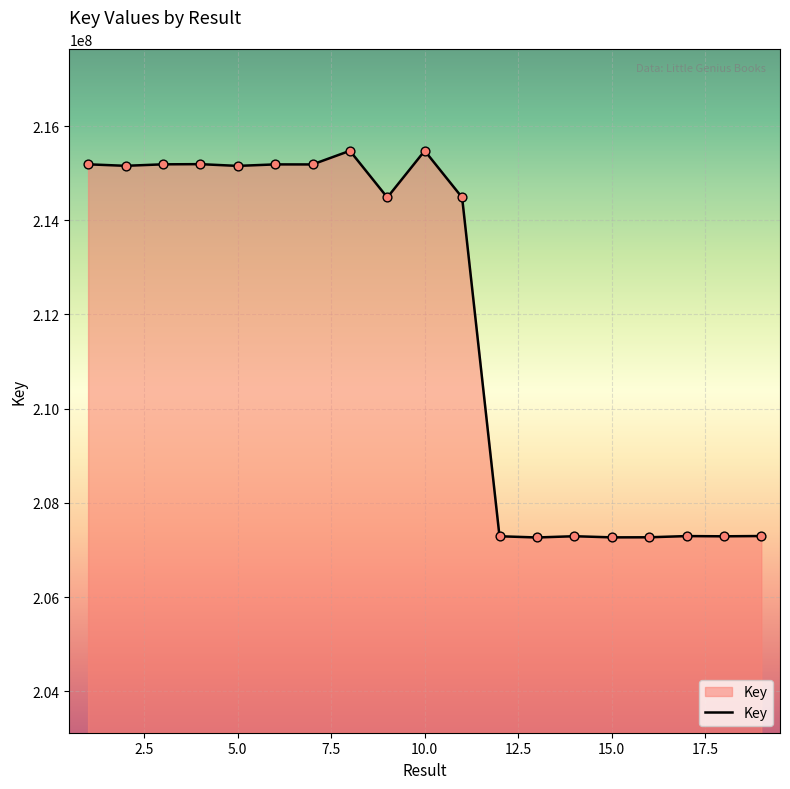

What is the maximum value shown in the chart?

215475590